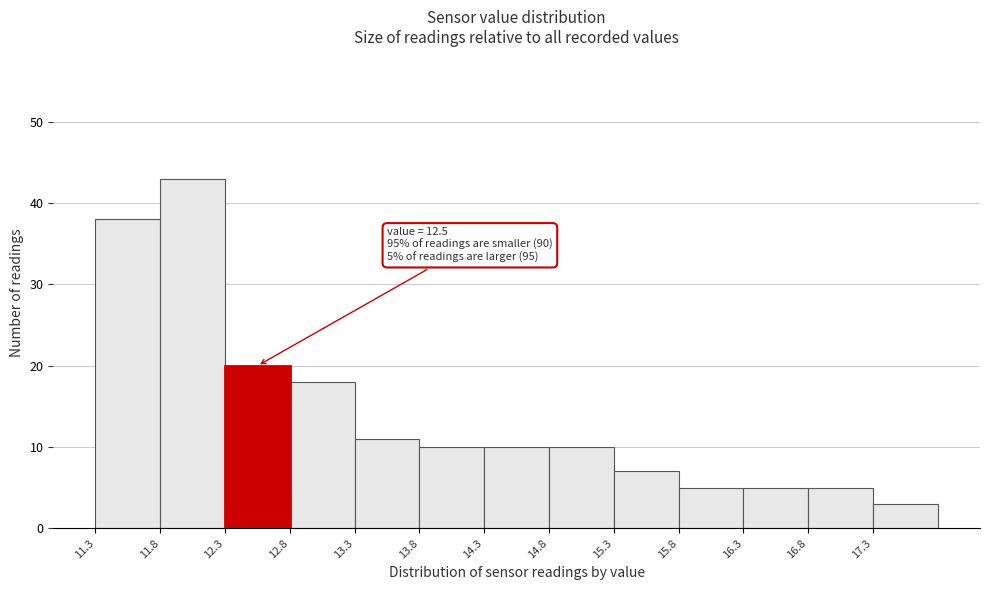

Over which range of the x-axis is the bar tallest?

11.8 to 12.3